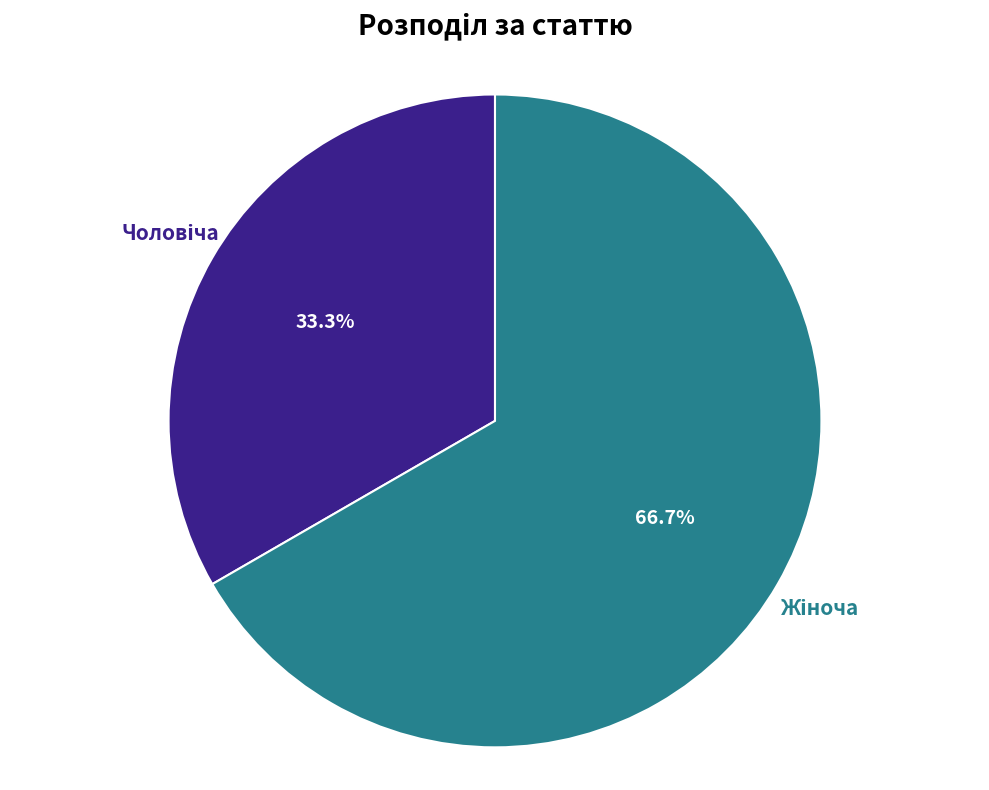

Is there any slice that represents more than half of the pie?

Yes